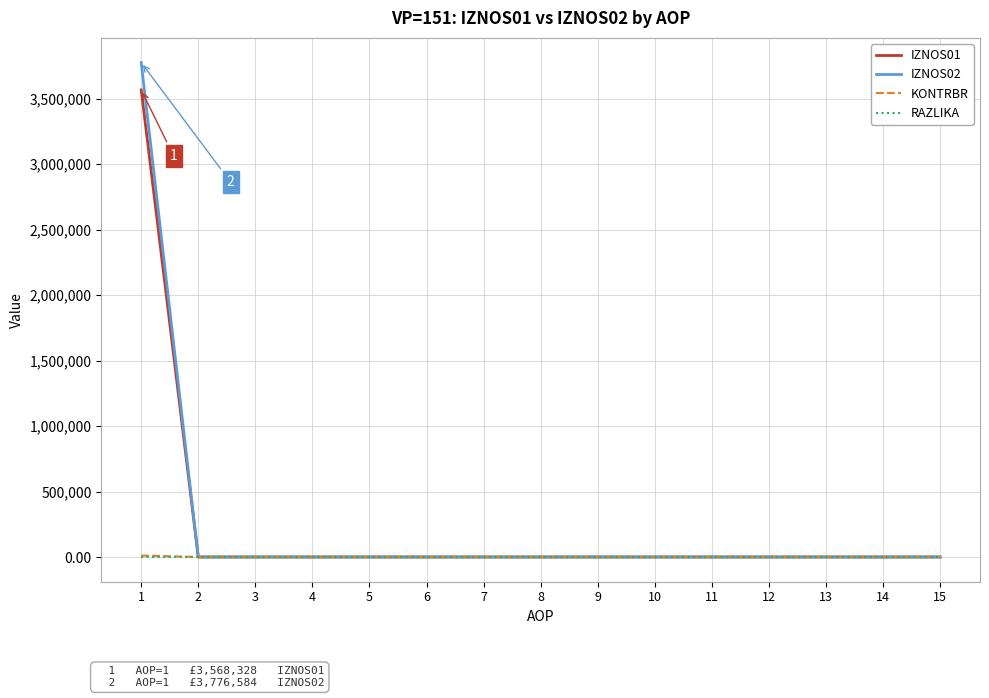

The value of IZNOS01 at 8 is -1230162.4. True or false?

False